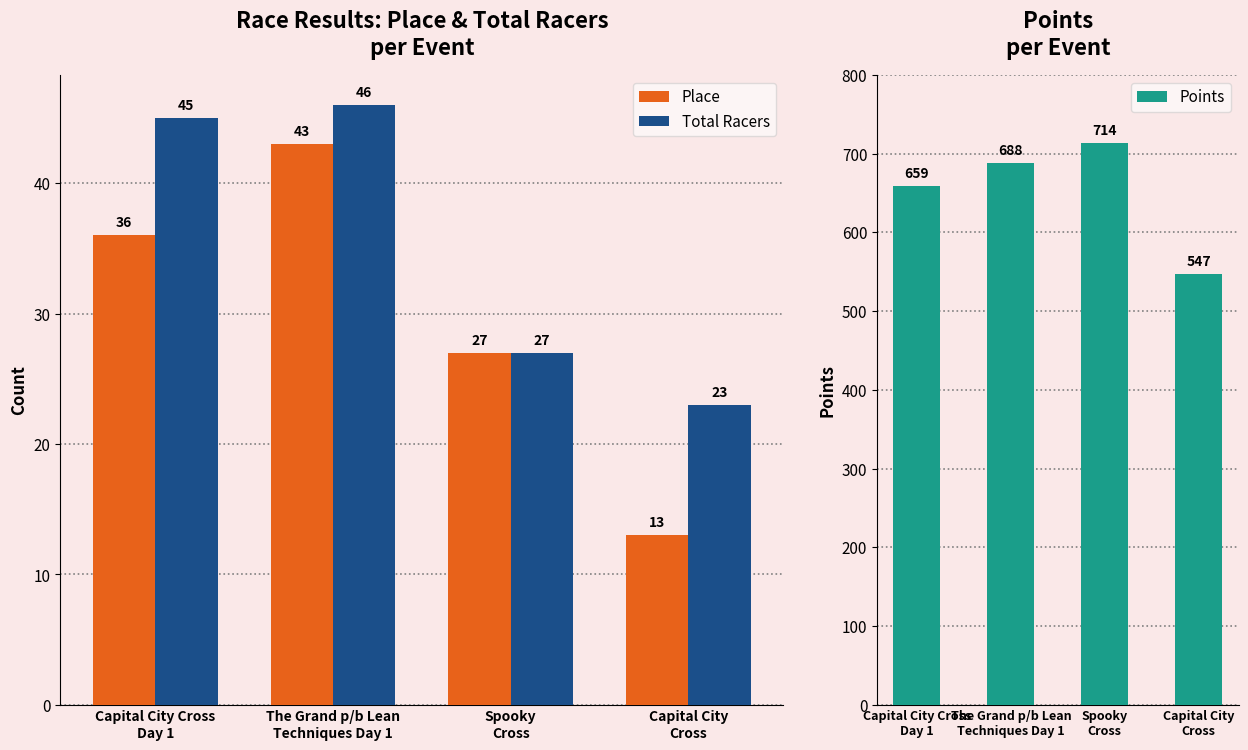

List the labels in order of Place value, largest first.

The Grand p/b Lean
Techniques Day 1, Capital City Cross
Day 1, Spooky
Cross, Capital City
Cross